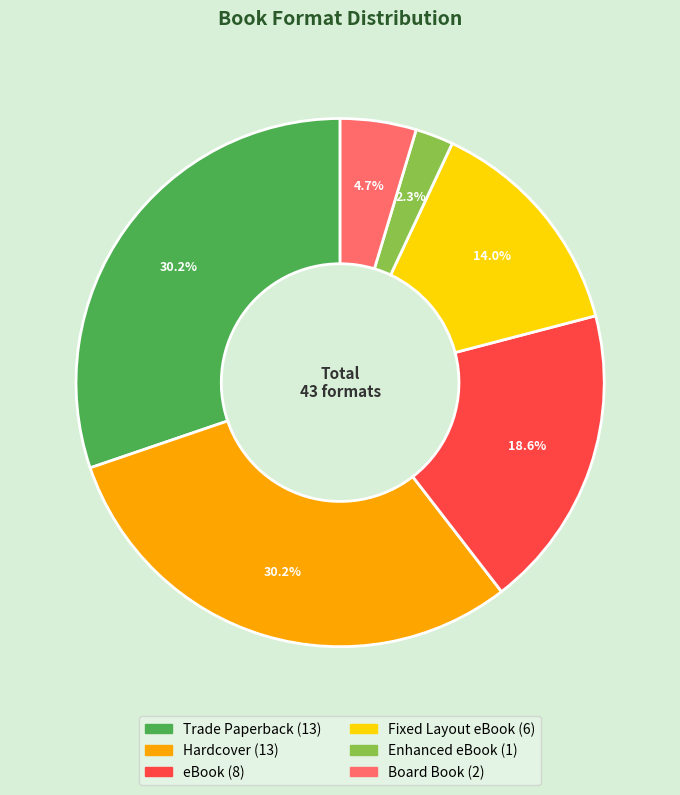

Which slice is the smallest?

Enhanced eBook